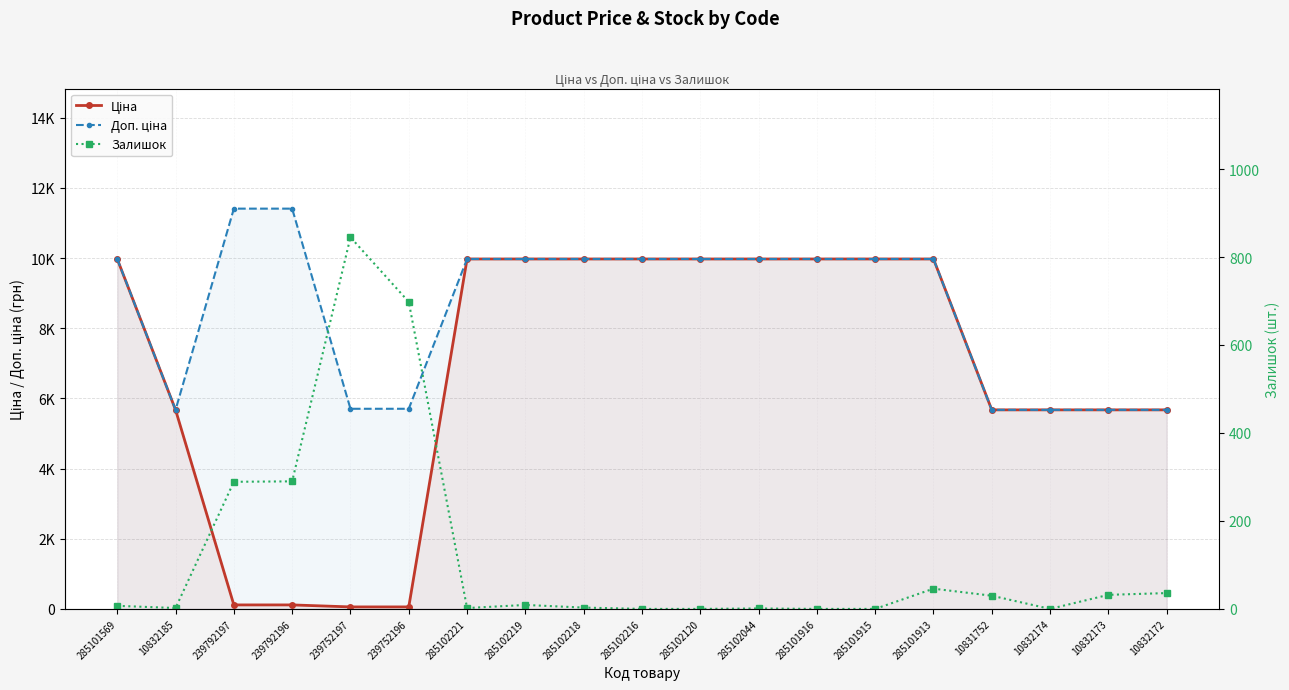

What is the label of the 14th point from the right?

239752196